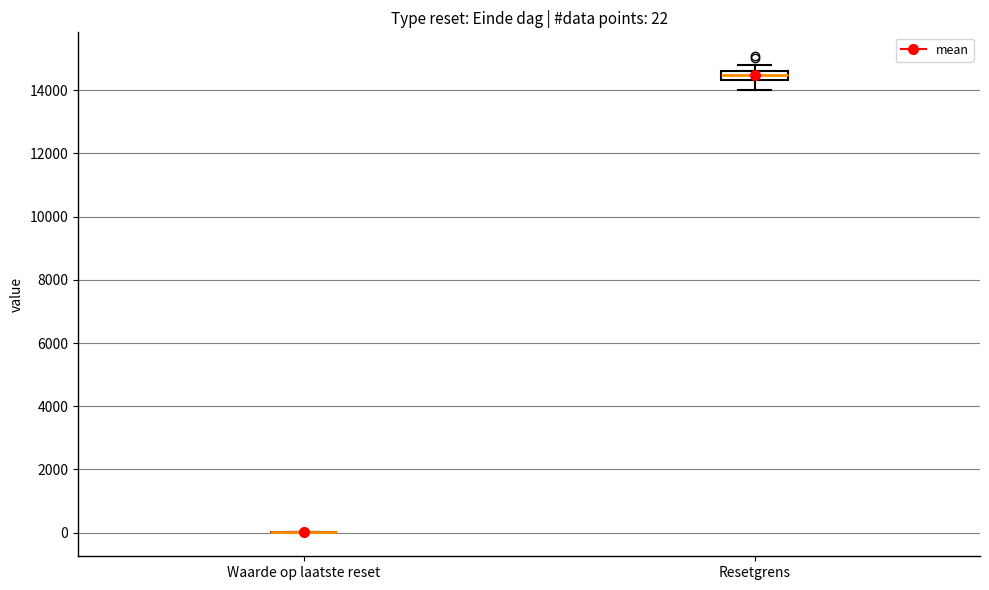

Comparing the boxes themselves (not the whiskers), which one is the tallest?

Resetgrens